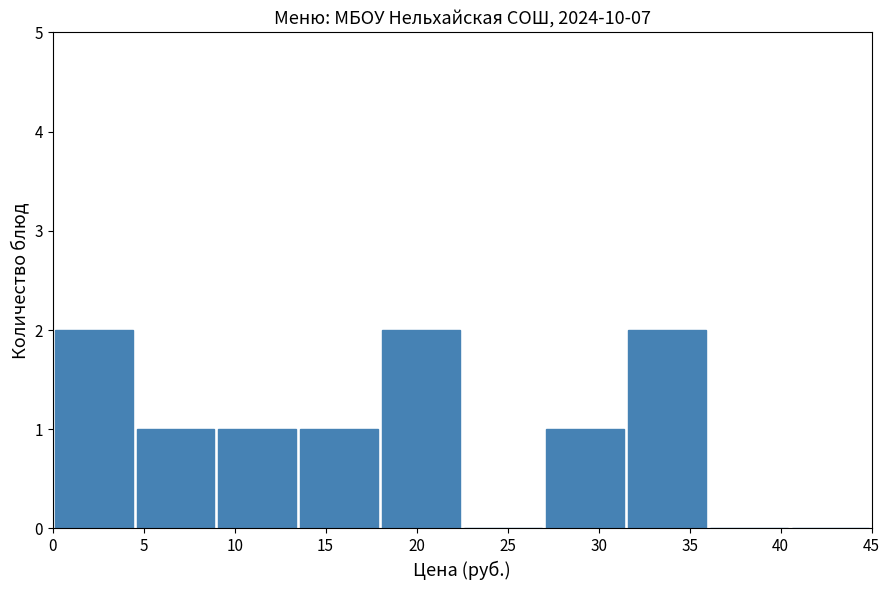

What is the height of the bar covering 18.0 to 22.5 on the x-axis? The values are not printed on the chart, so give them approximately, as read against the axis.

2